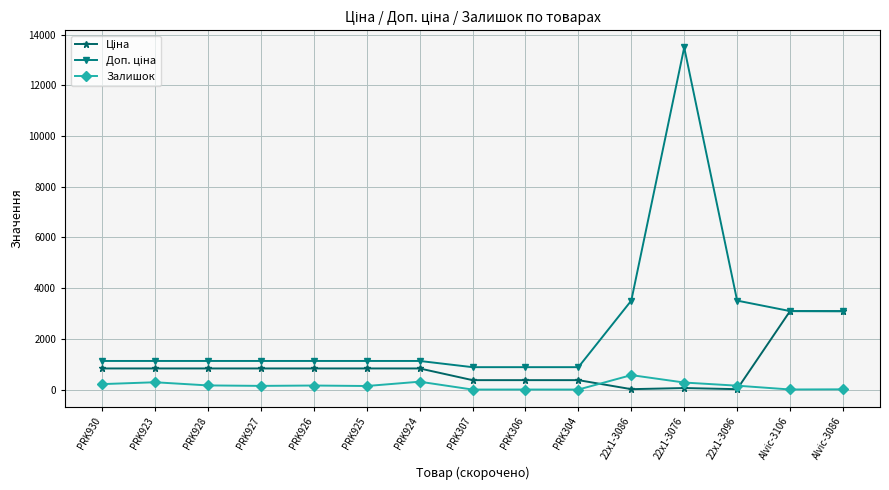

Is this an area chart (filled region under the line)?

No